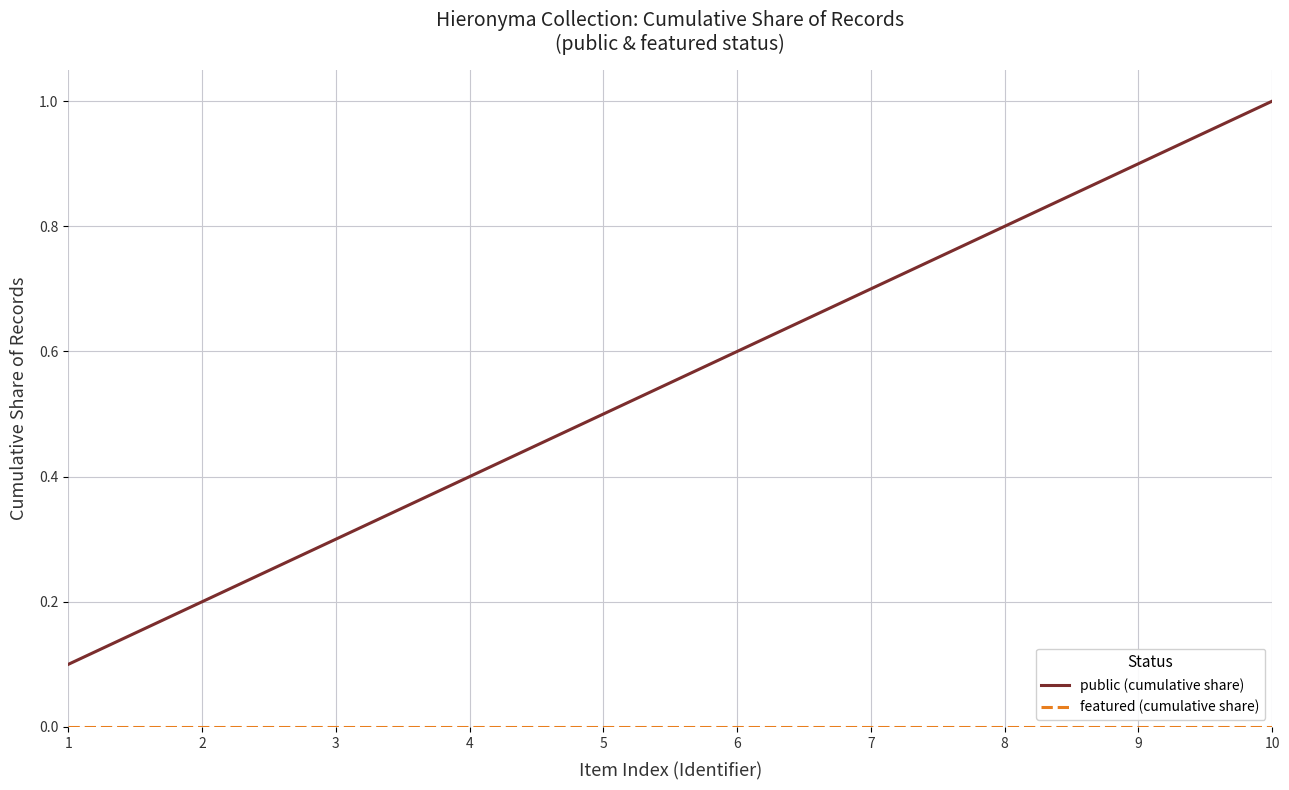

How many categories are shown in the chart?

10